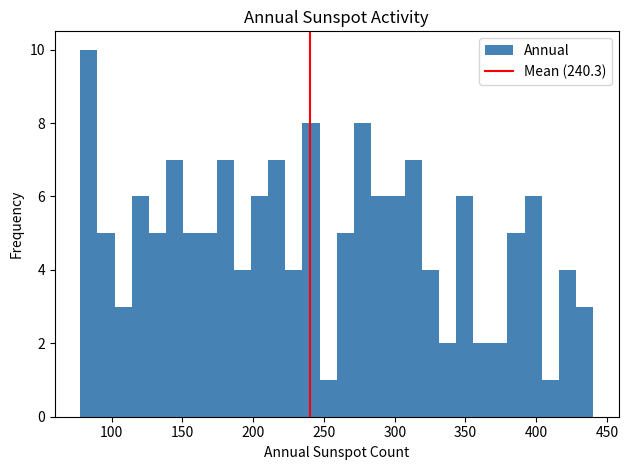

Read against the x-axis, roughly where is the centre of the tallest bar?

85